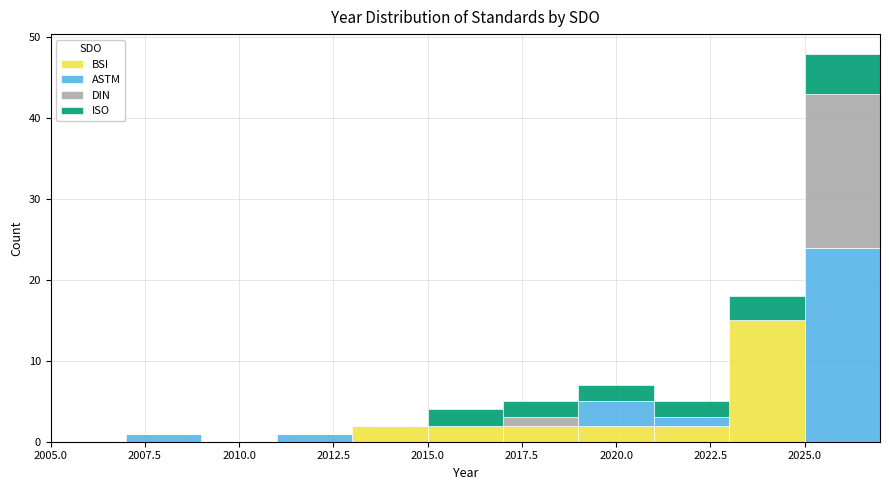

What is the total height of the stacked bar covering 2017 to 2019 on the x-axis? The values are not printed on the chart, so give them approximately, as read against the axis.

5